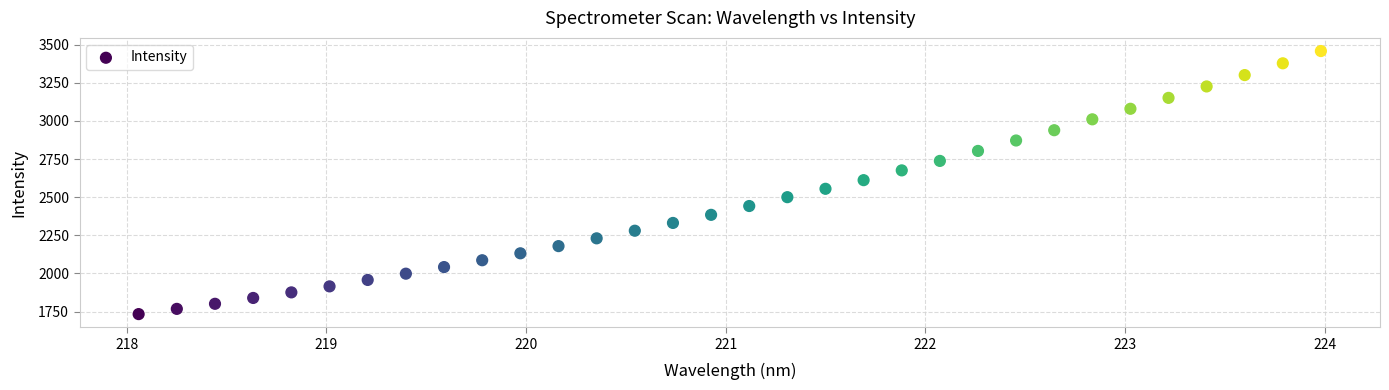

What is the range of Y values (max minus min)?

1723.6